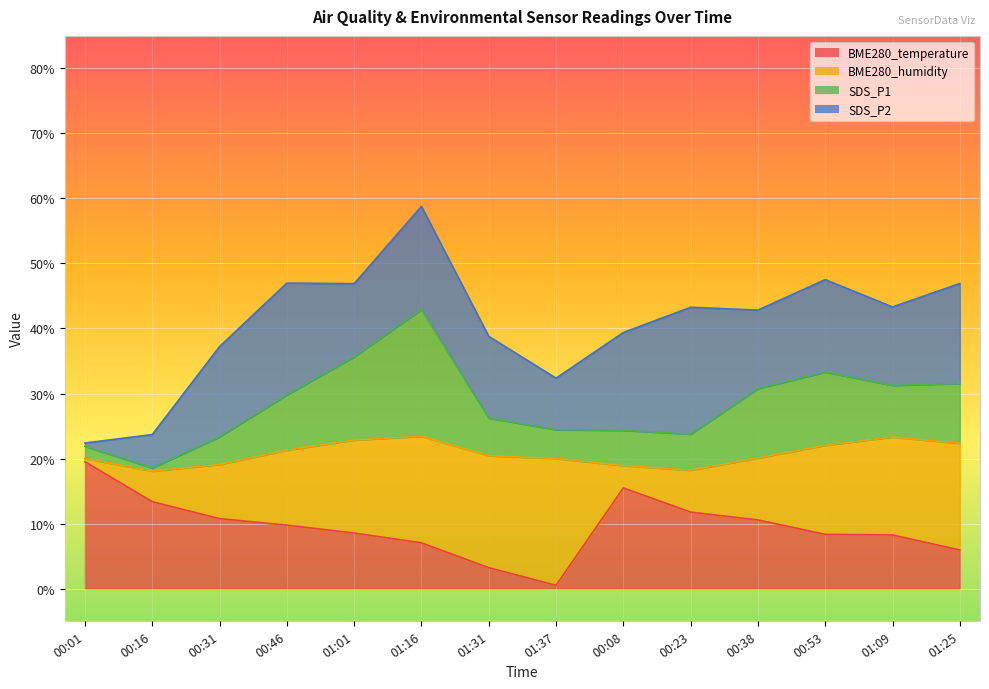

Does the chart display data point markers on the line(s)?

No